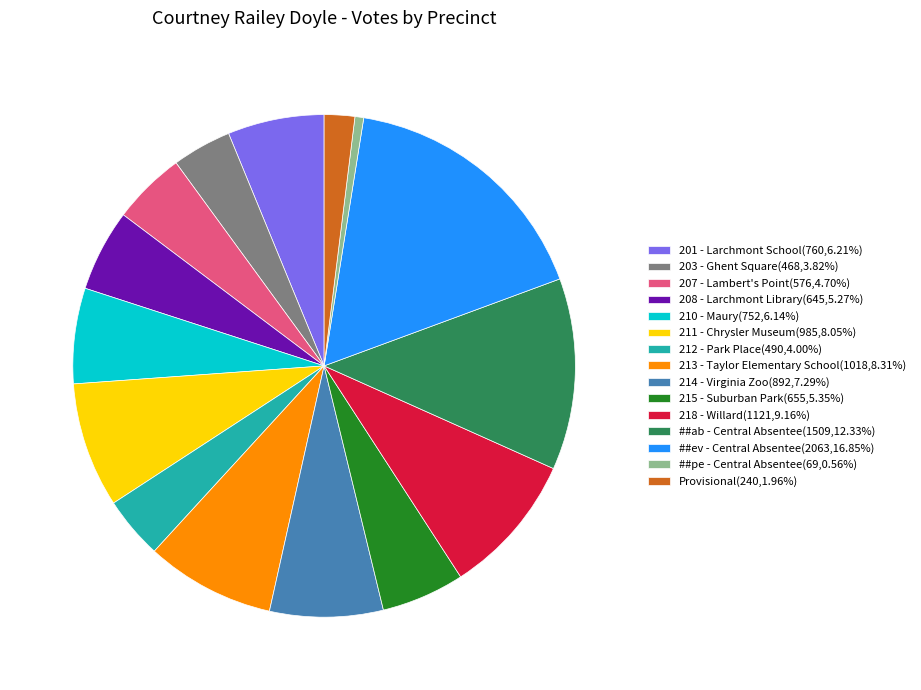

Combined, do 210 - Maury(752,6.14%) and 214 - Virginia Zoo(892,7.29%) account for over 50%?

No